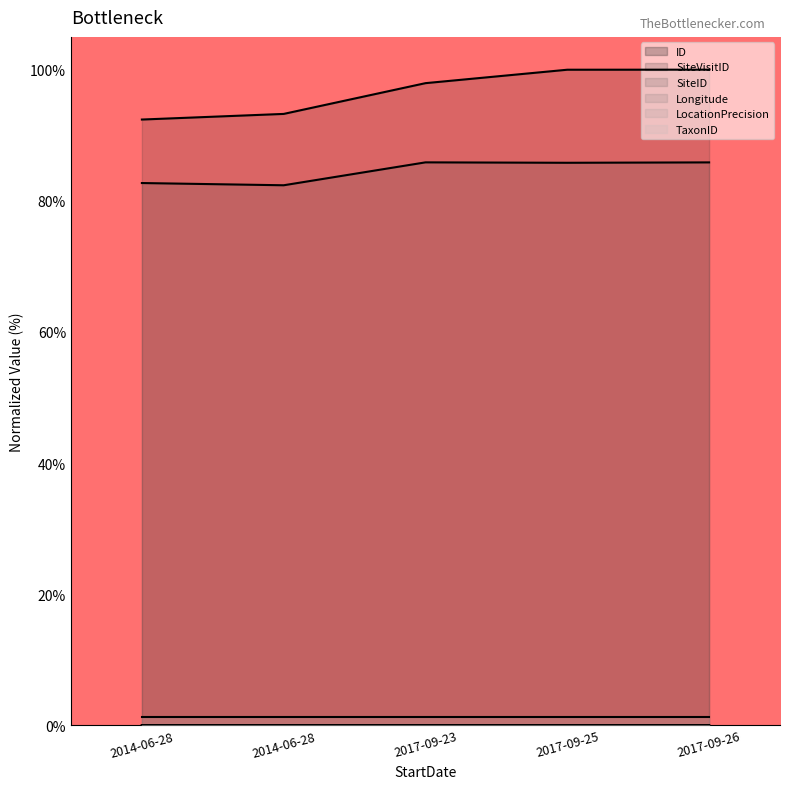

The value of LocationPrecision at 2017-09-25 is 0.0. True or false?

False